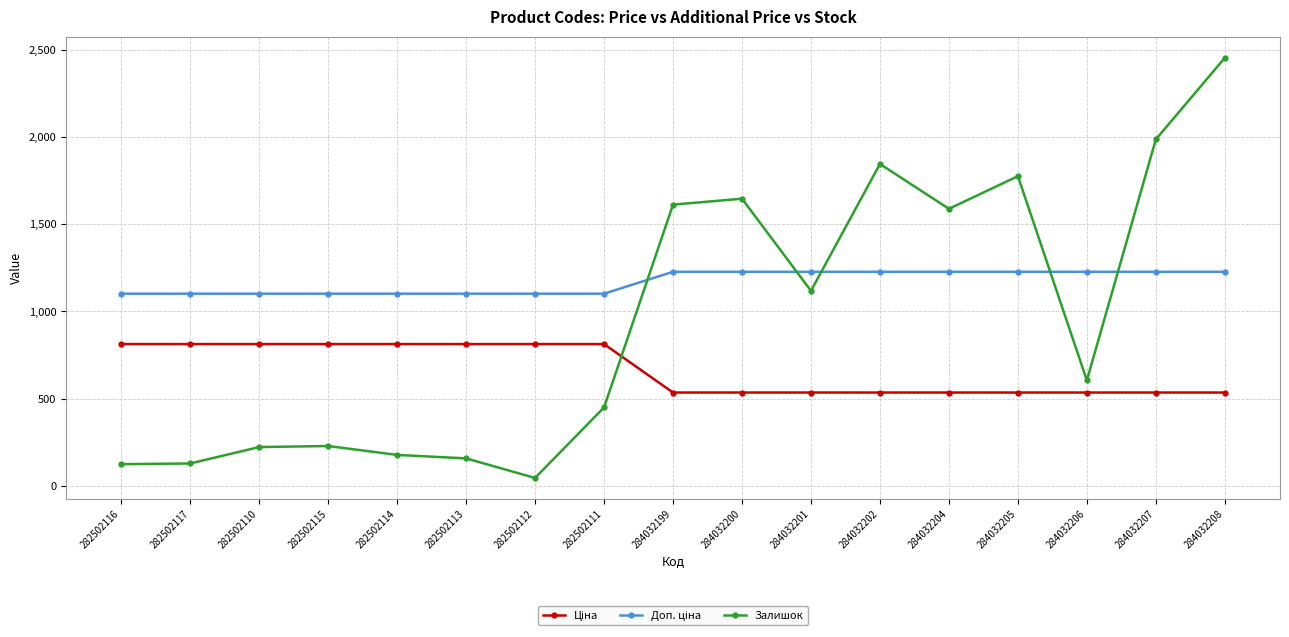

How many data points in Залишок are less than 605?

8